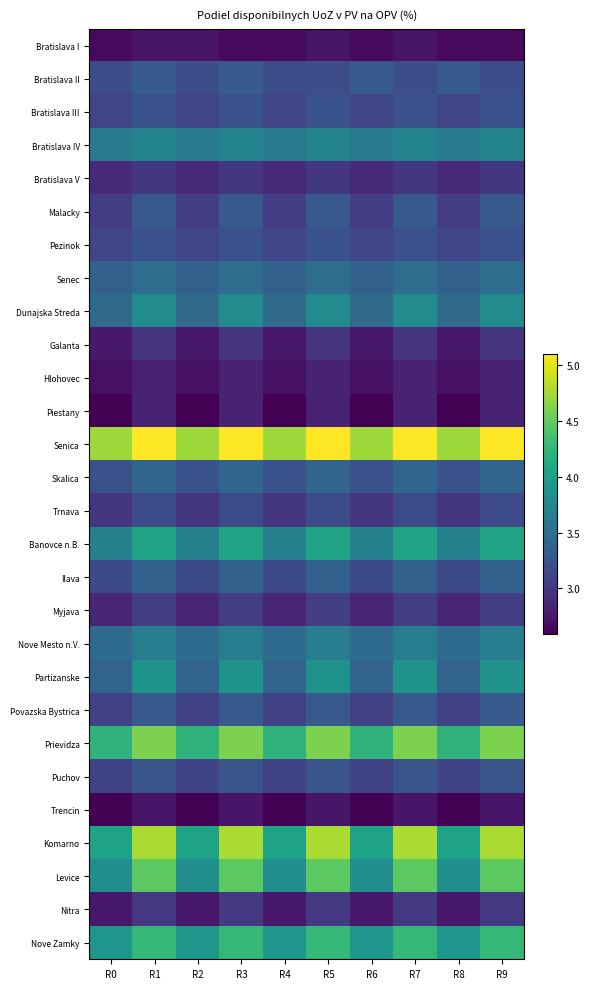

Which series has the largest range (max minus min)?

Komarno